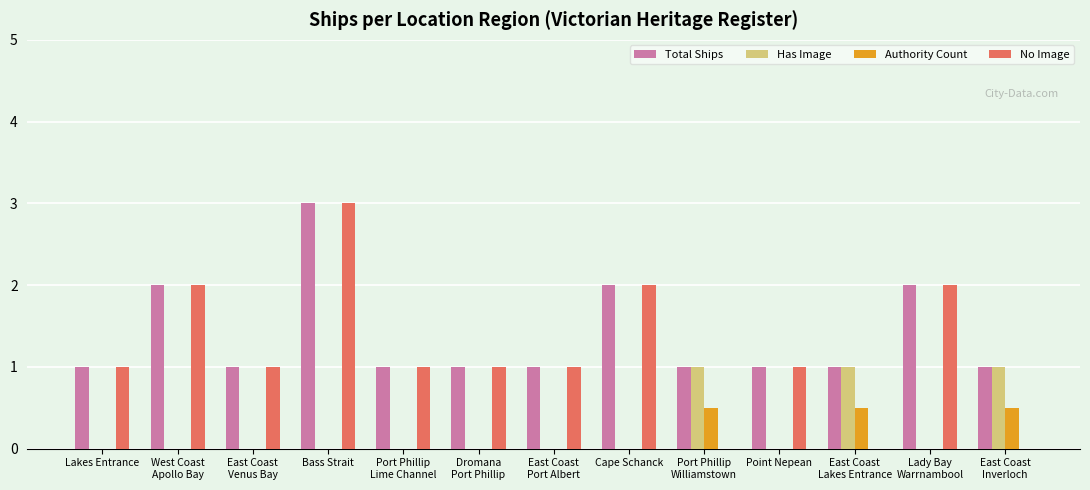

At which label does No Image reach its peak?

Bass Strait